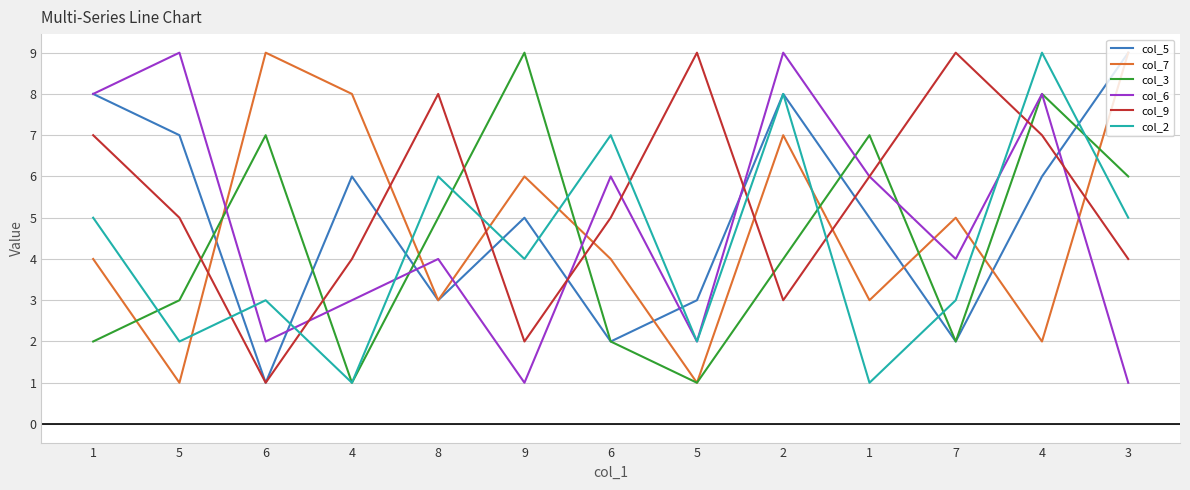

How many intersections are there between col_5 and col_7?

4